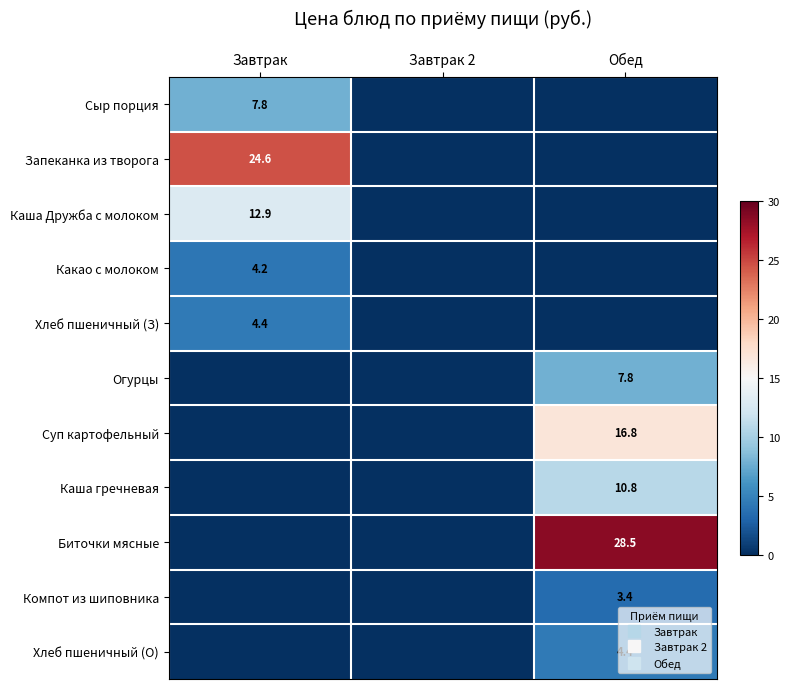

List the series in order of their peak value, lowest first.

Компот из шиповника, Какао с молоком, Хлеб пшеничный (З), Хлеб пшеничный (О), Сыр порция, Огурцы, Каша гречневая, Каша Дружба с молоком, Суп картофельный, Запеканка из творога, Биточки мясные